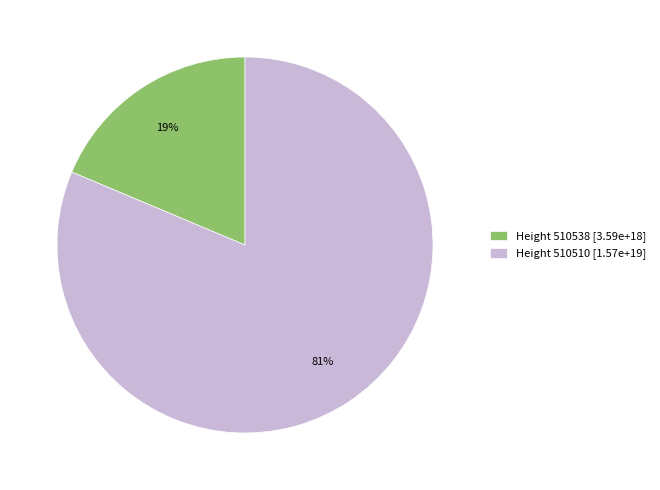

True or false: Height 510538 [3.59e+18] accounts for 19% of the total.

True